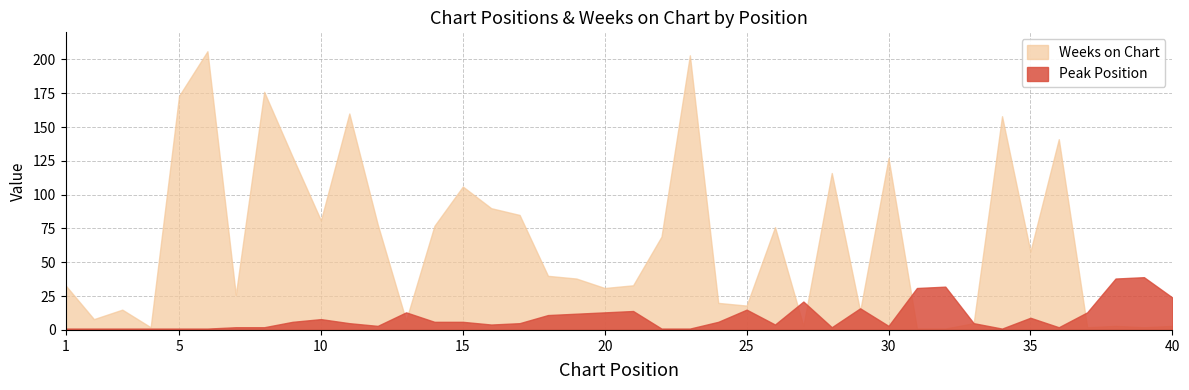

Which series has the largest total across all categories?

Weeks on Chart